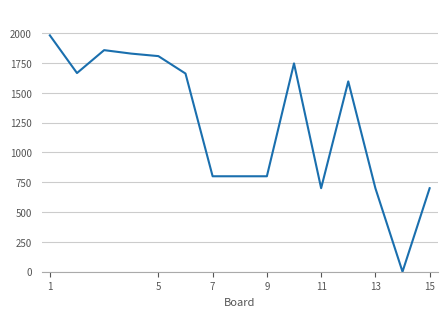

What is the difference between the maximum and minimum values?

1981